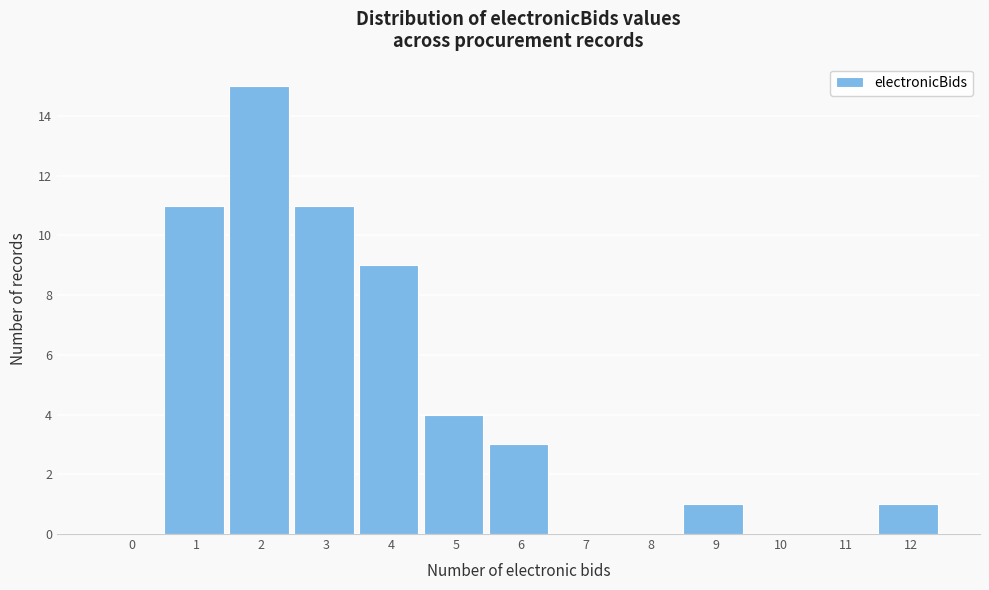

Reading left to right, what are all the values shown in this chart?

0=0	1=11	2=15	3=11	4=9	5=4	6=3	7=0	8=0	9=1	10=0	11=0	12=1